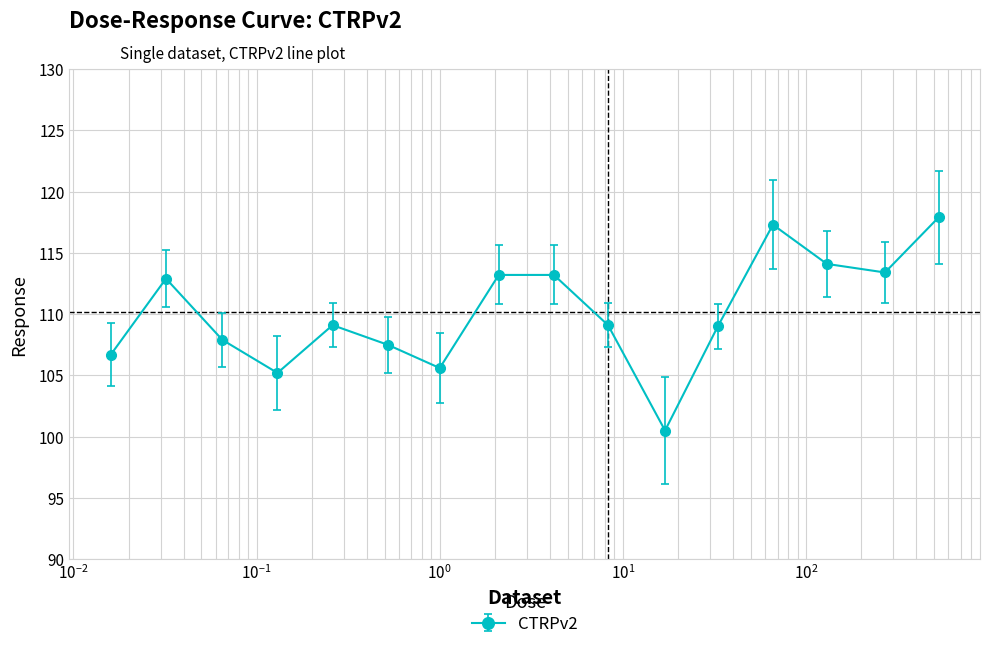

What is the difference between the maximum and minimum values?

17.4